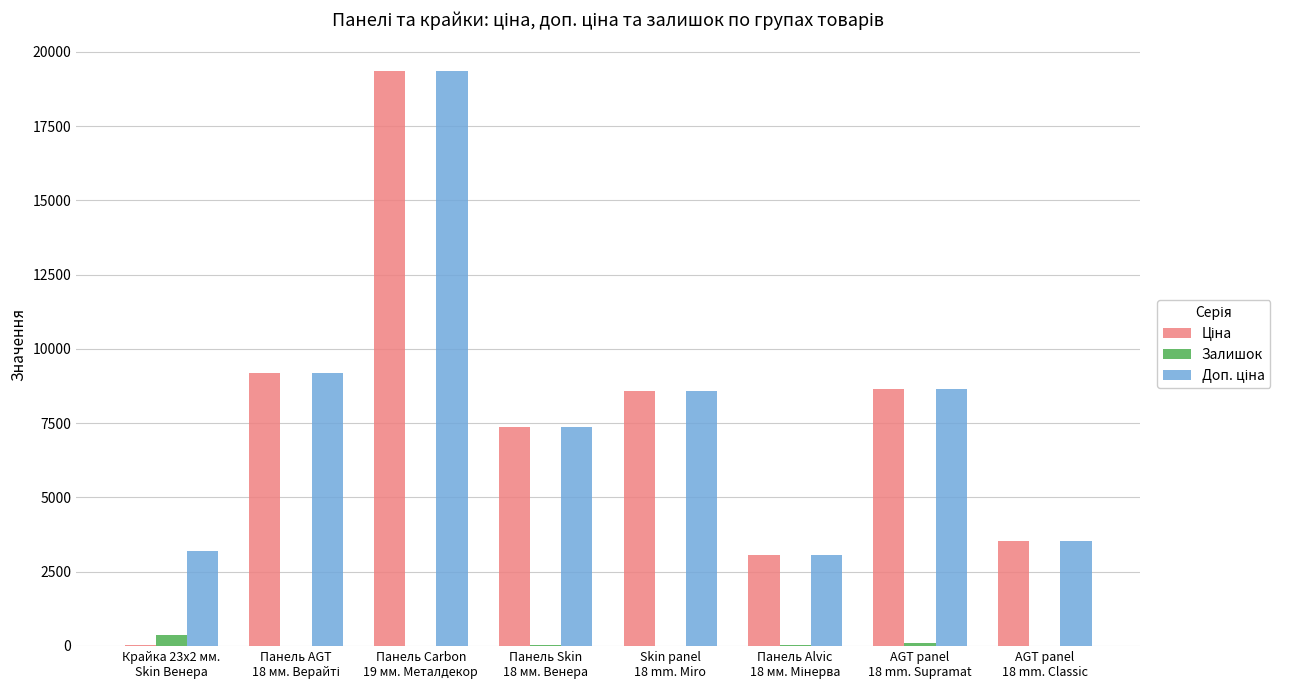

True or false: Залишок has a value of 2.0 at AGT panel
18 mm. Classic.

True